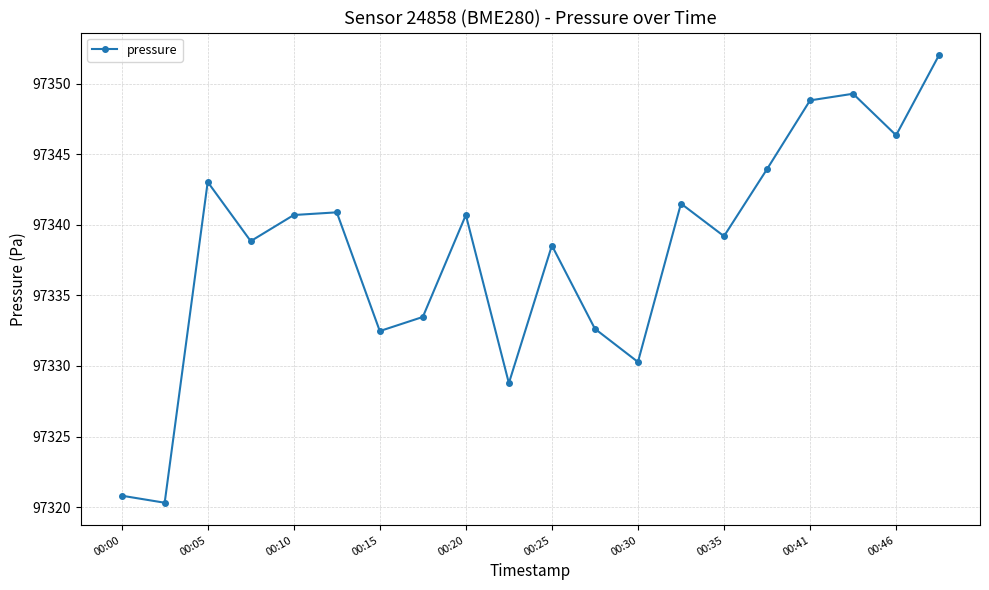

What is the sum of all values?

1946762.5